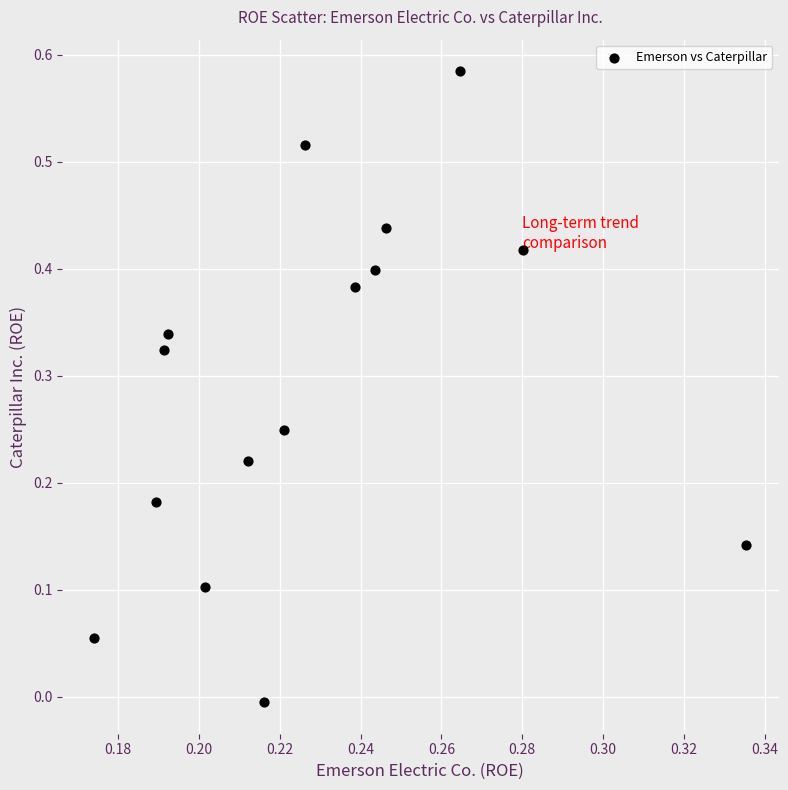

Count the number of points in this scatter plot.

15